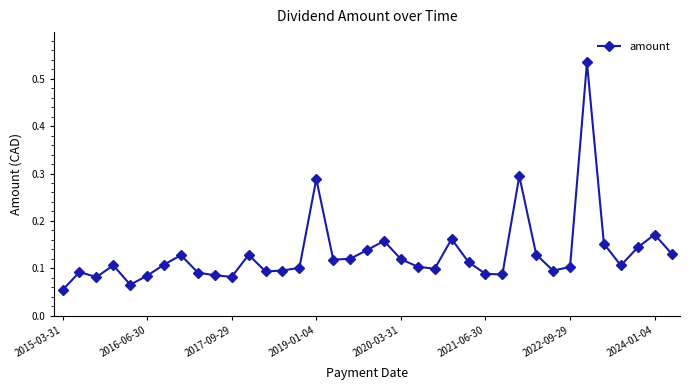

What is the sum of all values?

4.9